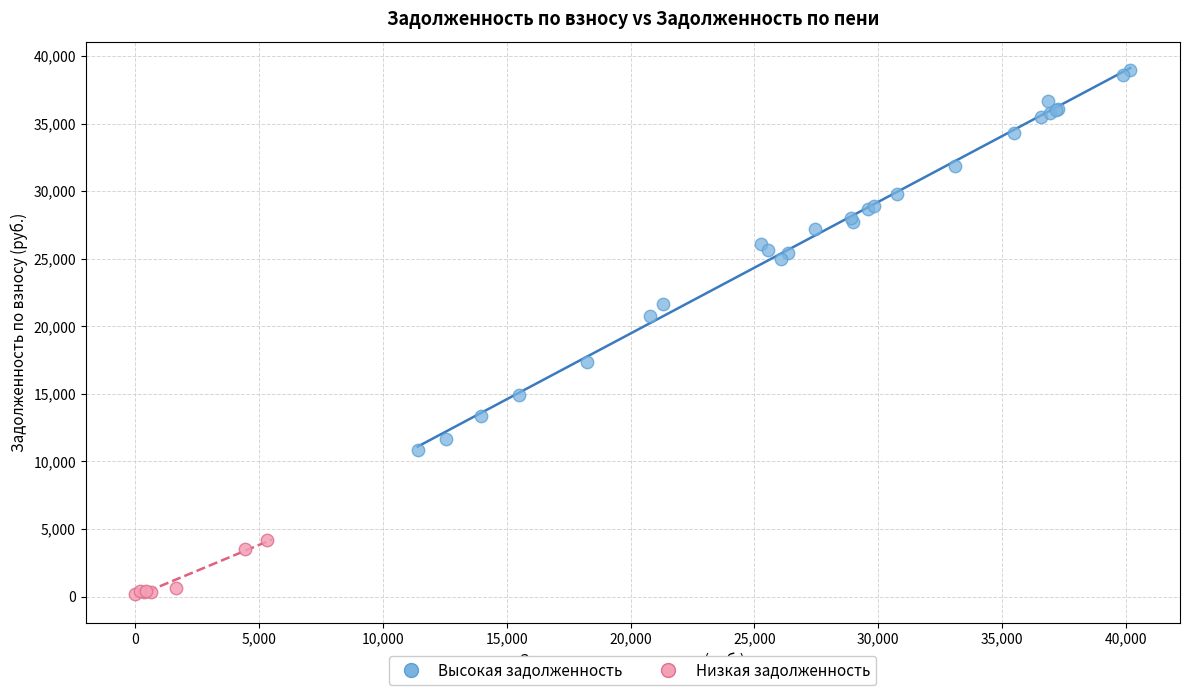

Which series reaches the maximum Y coordinate?

Высокая задолженность